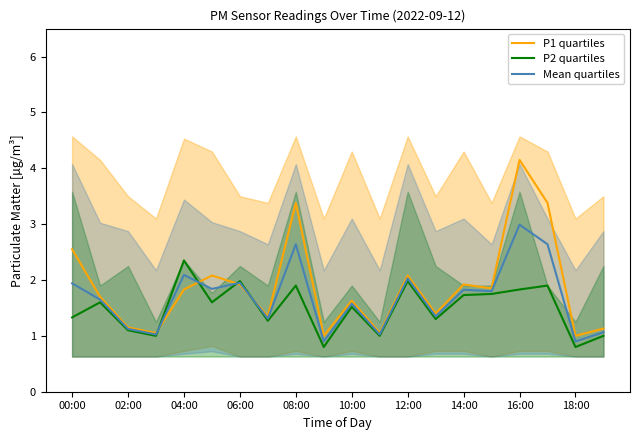

Is it true that P1 quartiles equals 0.8 at 14:00?

False